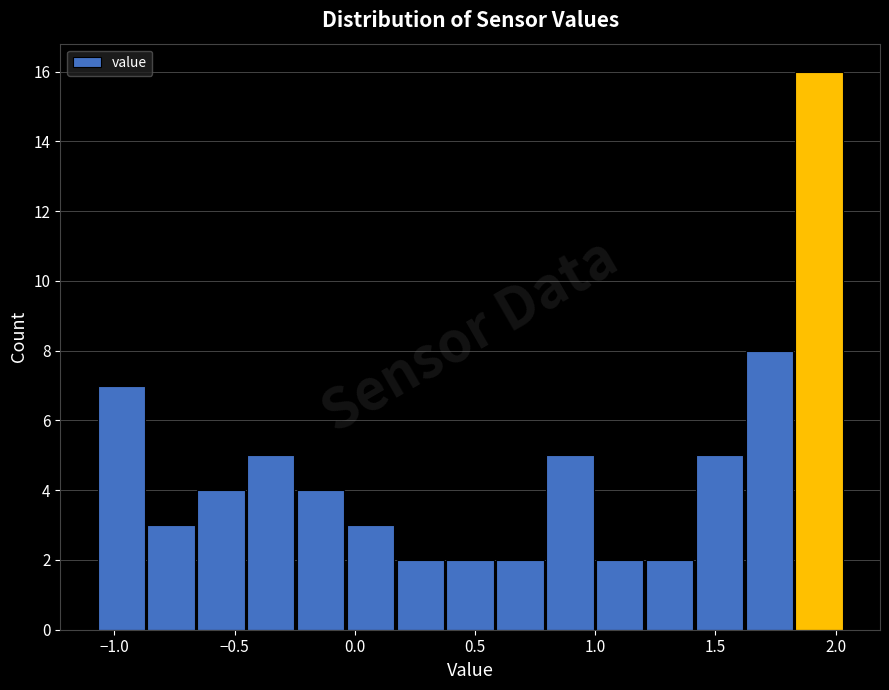

Reading left to right, transcribe this chart: for each bar, give the range it covers on the x-axis and its height. Neither the bar edges nor the heights are printed on the chart, so give them approximately, as read against the axes.

-1.05 to -0.85: 7
-0.85 to -0.65: 3
-0.65 to -0.45: 4
-0.45 to -0.25: 5
-0.25 to -0.05: 4
-0.05 to 0.15: 3
0.15 to 0.40: 2
0.40 to 0.60: 2
0.60 to 0.80: 2
0.80 to 1.00: 5
1.00 to 1.20: 2
1.20 to 1.40: 2
1.40 to 1.65: 5
1.65 to 1.85: 8
1.85 to 2.05: 16